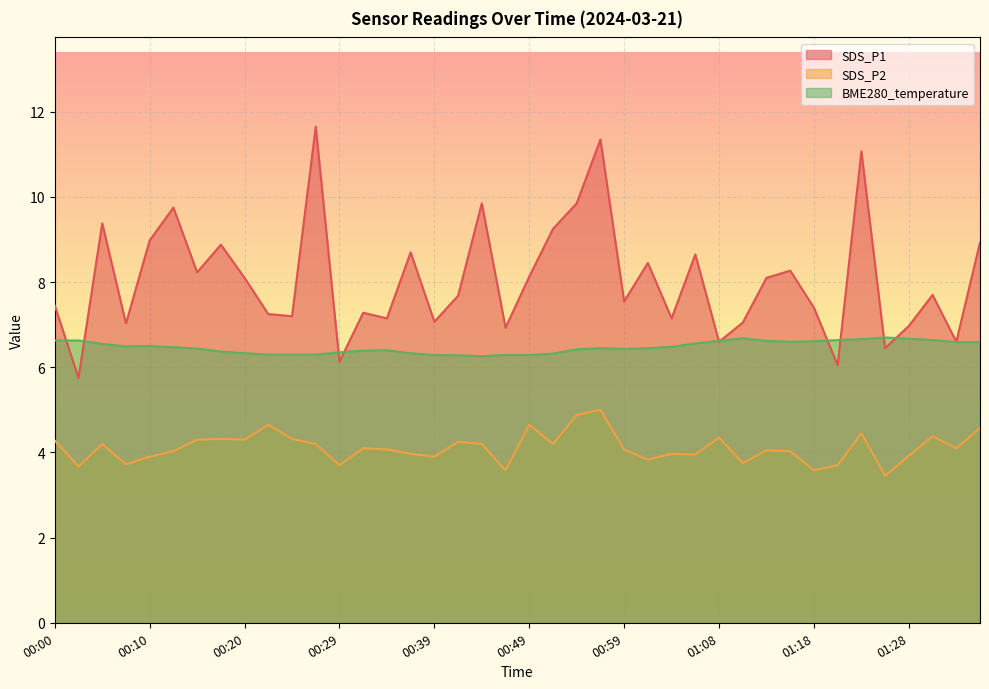

What is the maximum value for BME280_temperature?

6.7